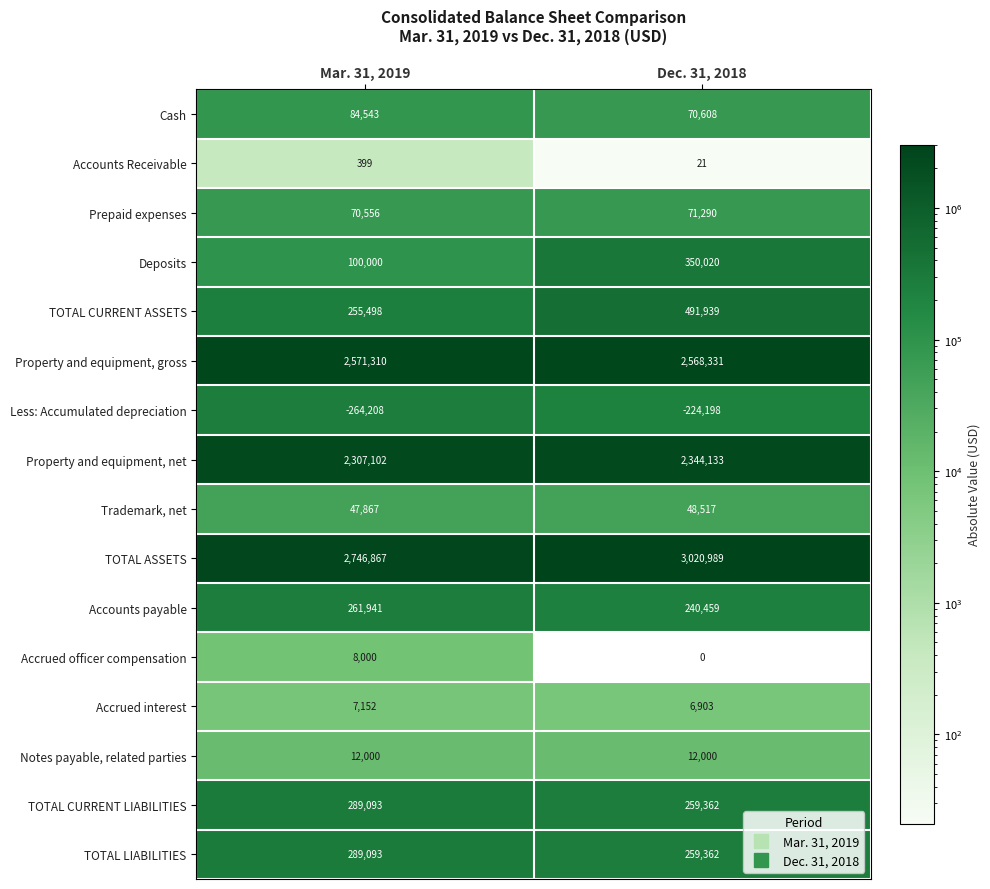

Which series changed the most between Mar. 31, 2019 and Dec. 31, 2018?

TOTAL ASSETS